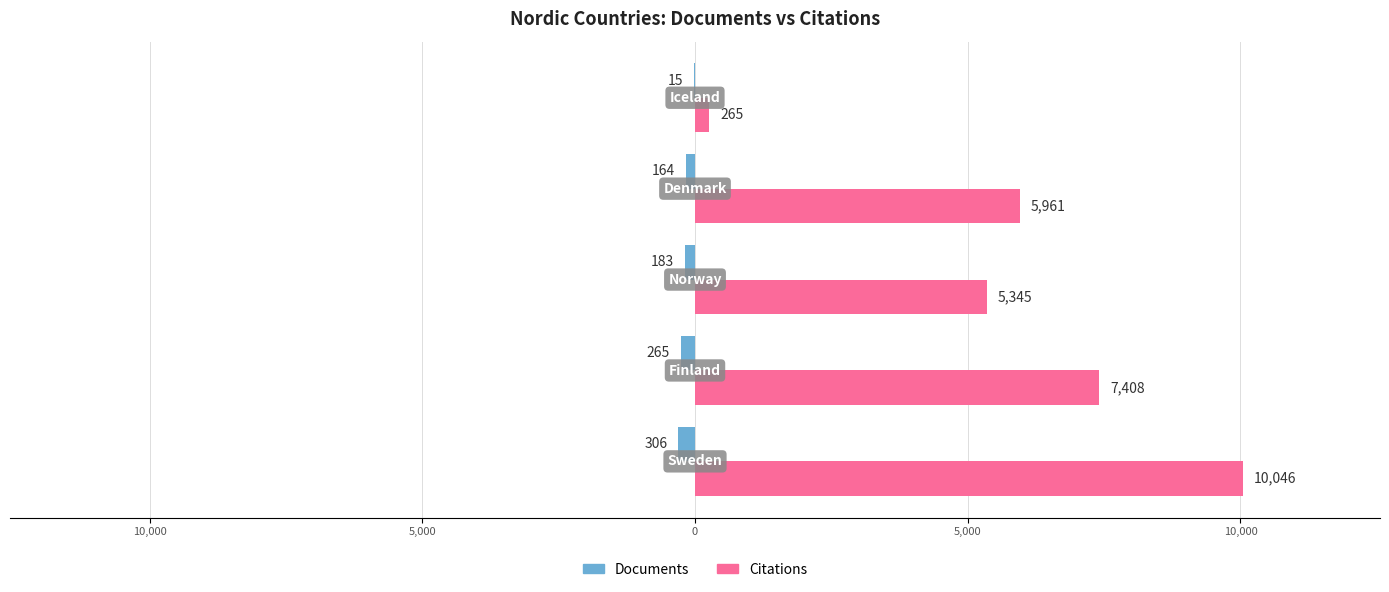

What is the average value of the Citations series?

5805